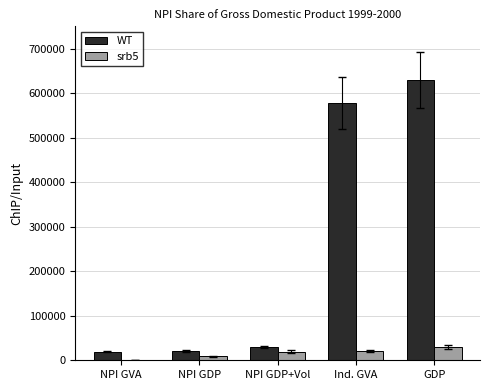

Between NPI GDP and Ind. GVA, which series saw the biggest shift?

WT